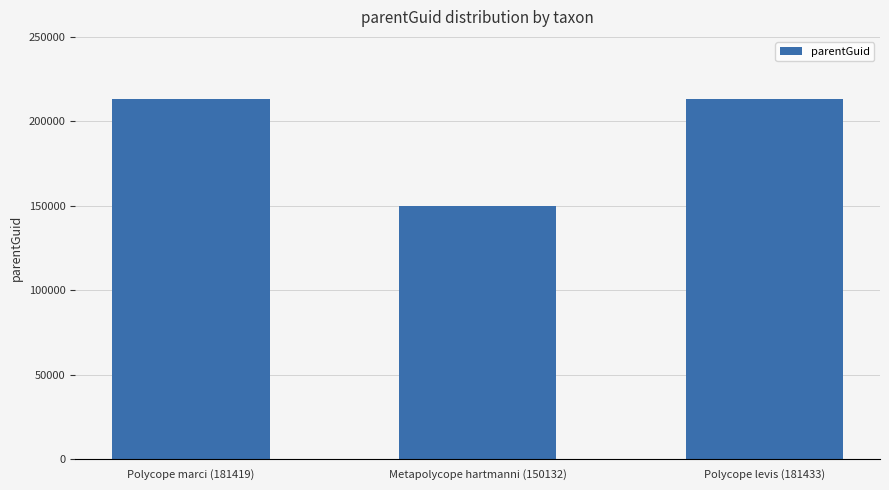

What is the value of the 2nd bar from the left?

150129